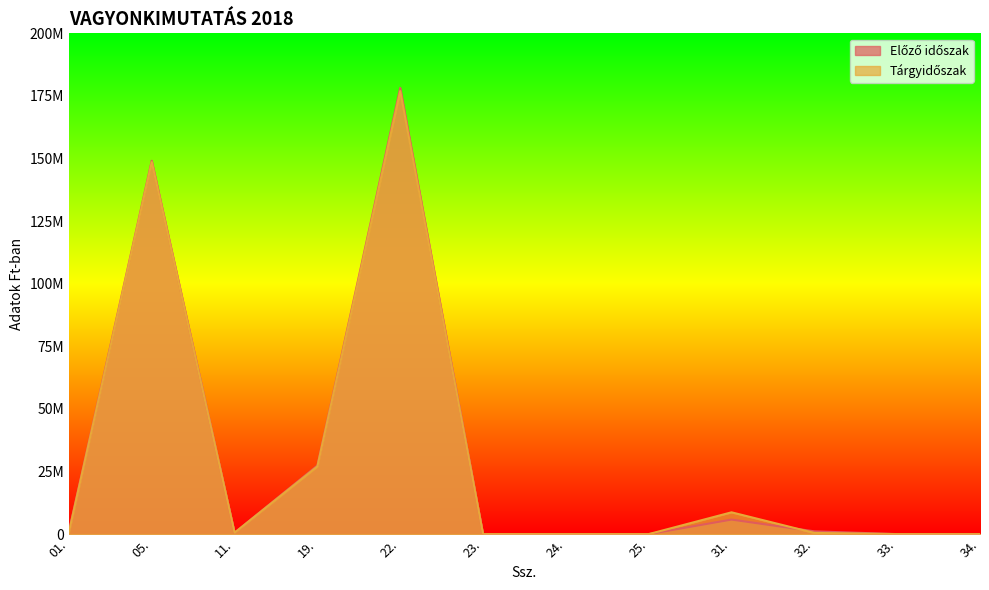

What is the value of the Tárgyidőszak point at the 2nd from the left?

148593914